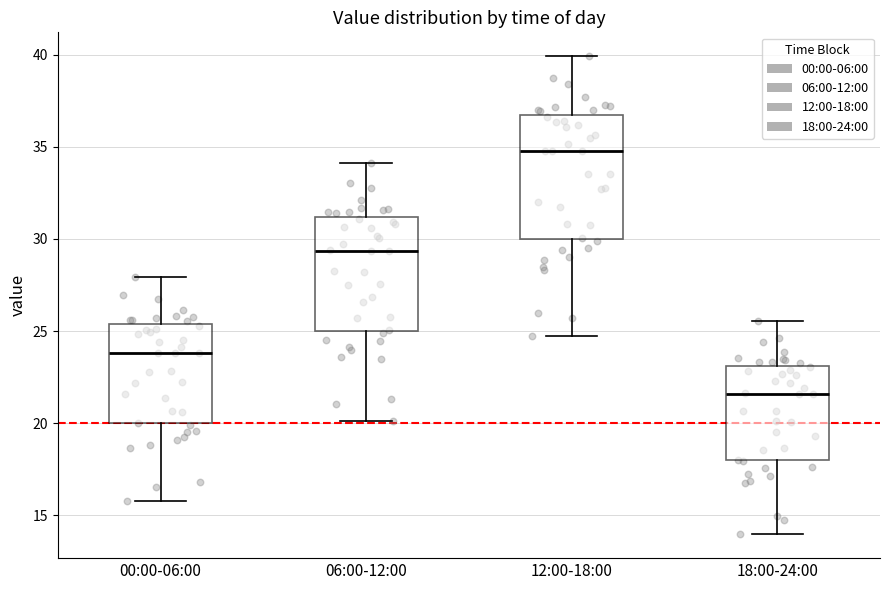

Which box has the lowest median line?

18:00-24:00